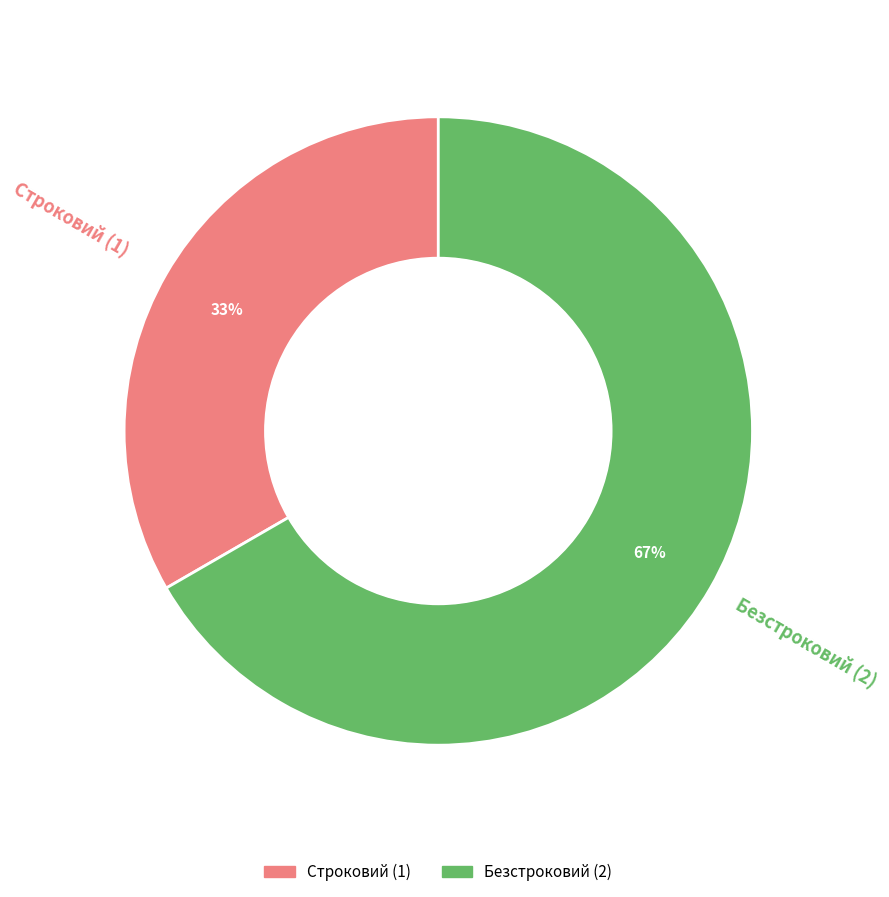

What is the largest slice in the pie chart?

Безстроковий